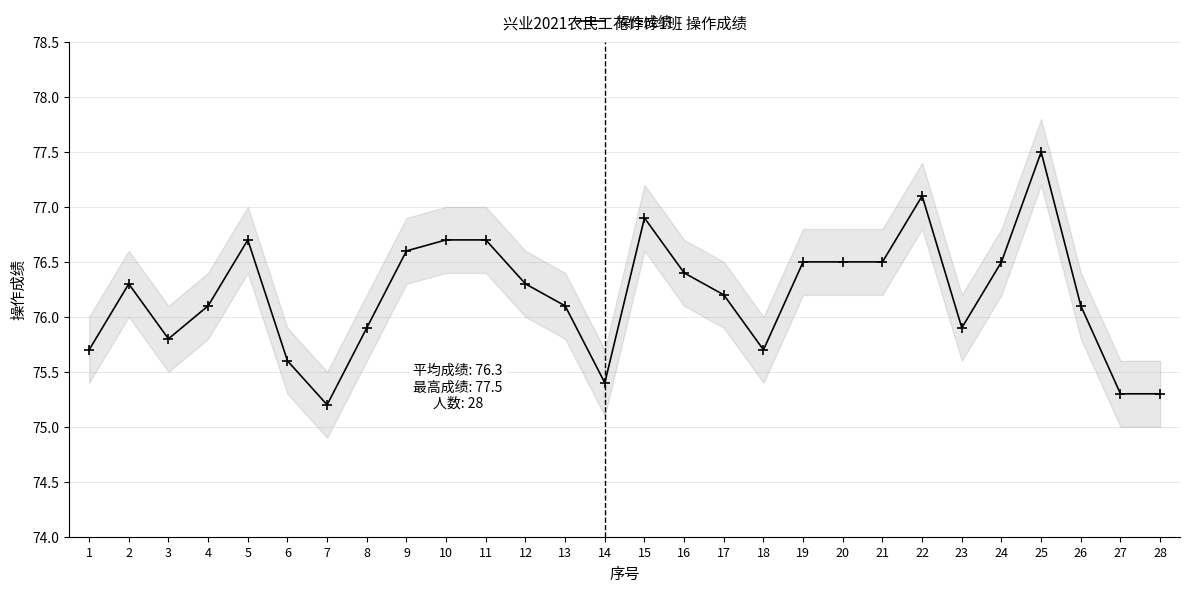

Between 8 and 5, which is larger?

5